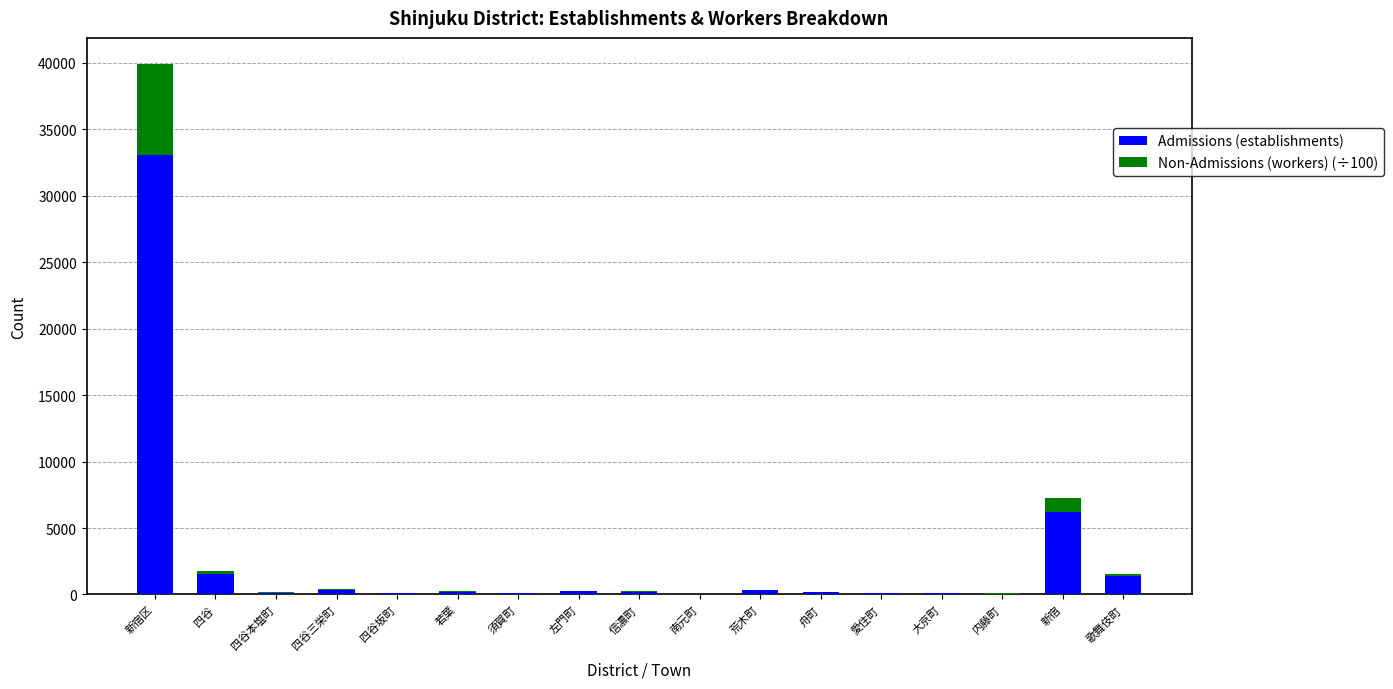

What is the average value of the Admissions (establishments) series?

2608.2